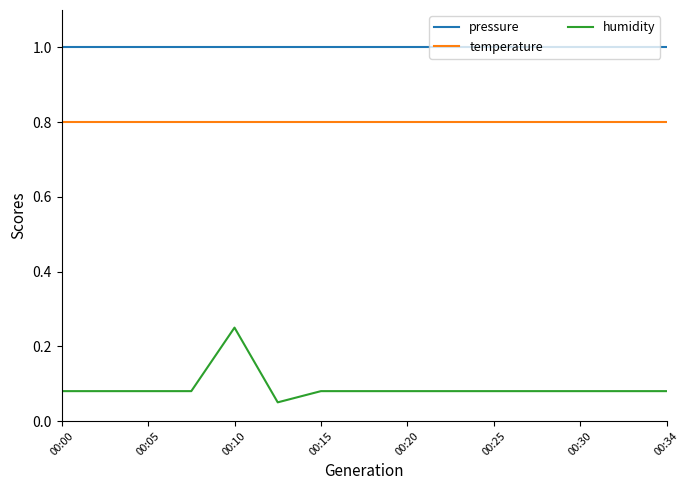

Which series has the widest spread of values?

humidity